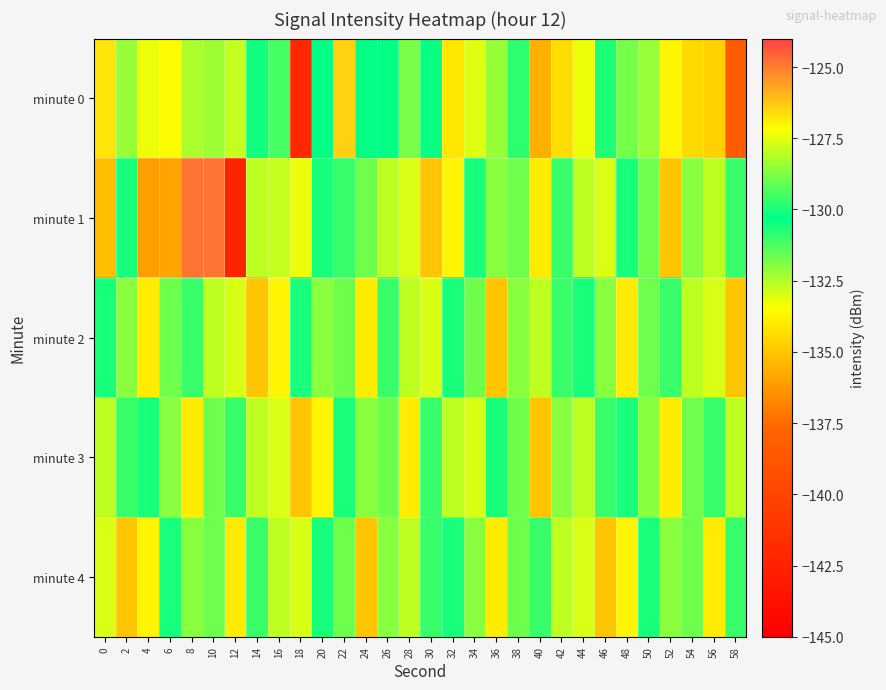

Reading left to right, what are all the values shown in this chart?

minute 0: 0=-126.8	2=-128.4	4=-133.2	6=-133.5	8=-132.4	10=-128.4	12=-132.8	14=-130.1	16=-131.1	18=-142.1	20=-130.3	22=-126.4	24=-130.4	26=-130.2	28=-128.8	30=-130.2	32=-134.1	34=-133.0	36=-128.5	38=-129.8	40=-135.6	42=-134.3	44=-127.4	46=-130.7	48=-131.8	50=-128.5	52=-127.0	54=-134.5	56=-134.7	58=-138.4
minute 1: 0=-135.2	2=-130.0	4=-136.1	6=-136.0	8=-124.9	10=-124.9	12=-142.4	14=-128.0	16=-132.7	18=-127.4	20=-130.0	22=-131.0	24=-129.0	26=-128.0	28=-133.0	30=-135.0	32=-127.0	34=-130.0	36=-132.0	38=-129.0	40=-134.0	42=-131.0	44=-128.0	46=-133.0	48=-130.0	50=-129.0	52=-135.0	54=-132.0	56=-128.0	58=-131.0
minute 2: 0=-130.0	2=-132.0	4=-134.0	6=-129.0	8=-131.0	10=-128.0	12=-133.0	14=-135.0	16=-127.0	18=-130.0	20=-132.0	22=-129.0	24=-134.0	26=-131.0	28=-128.0	30=-133.0	32=-130.0	34=-129.0	36=-135.0	38=-132.0	40=-128.0	42=-131.0	44=-130.0	46=-132.0	48=-134.0	50=-129.0	52=-131.0	54=-128.0	56=-133.0	58=-135.0
minute 3: 0=-128.0	2=-131.0	4=-130.0	6=-132.0	8=-134.0	10=-129.0	12=-131.0	14=-128.0	16=-133.0	18=-135.0	20=-127.0	22=-130.0	24=-132.0	26=-129.0	28=-134.0	30=-131.0	32=-128.0	34=-133.0	36=-130.0	38=-129.0	40=-135.0	42=-132.0	44=-128.0	46=-131.0	48=-130.0	50=-132.0	52=-134.0	54=-129.0	56=-131.0	58=-128.0
minute 4: 0=-133.0	2=-135.0	4=-127.0	6=-130.0	8=-132.0	10=-129.0	12=-134.0	14=-131.0	16=-128.0	18=-133.0	20=-130.0	22=-129.0	24=-135.0	26=-132.0	28=-128.0	30=-131.0	32=-130.0	34=-132.0	36=-134.0	38=-129.0	40=-131.0	42=-128.0	44=-133.0	46=-135.0	48=-127.0	50=-130.0	52=-132.0	54=-129.0	56=-134.0	58=-131.0